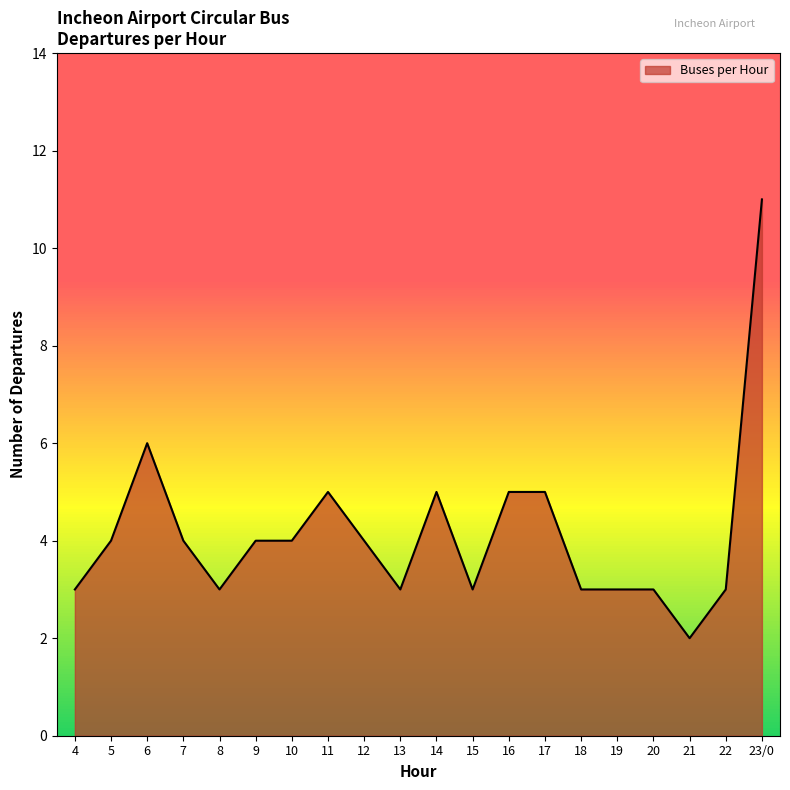

What is the ratio of the value at 4 to the value at 6?

0.5